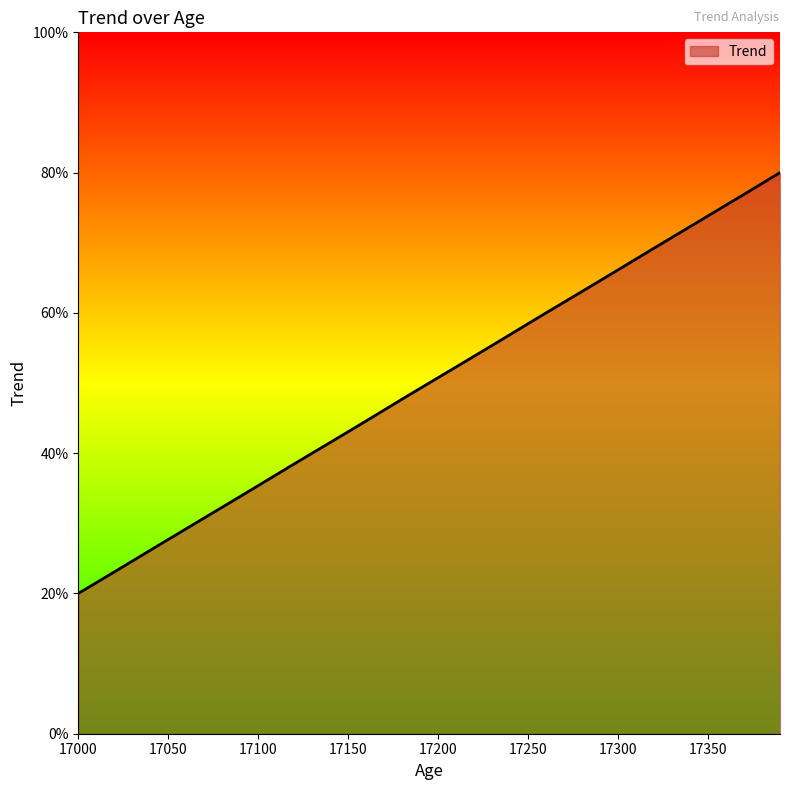

What is the minimum value shown in the chart?

20.0